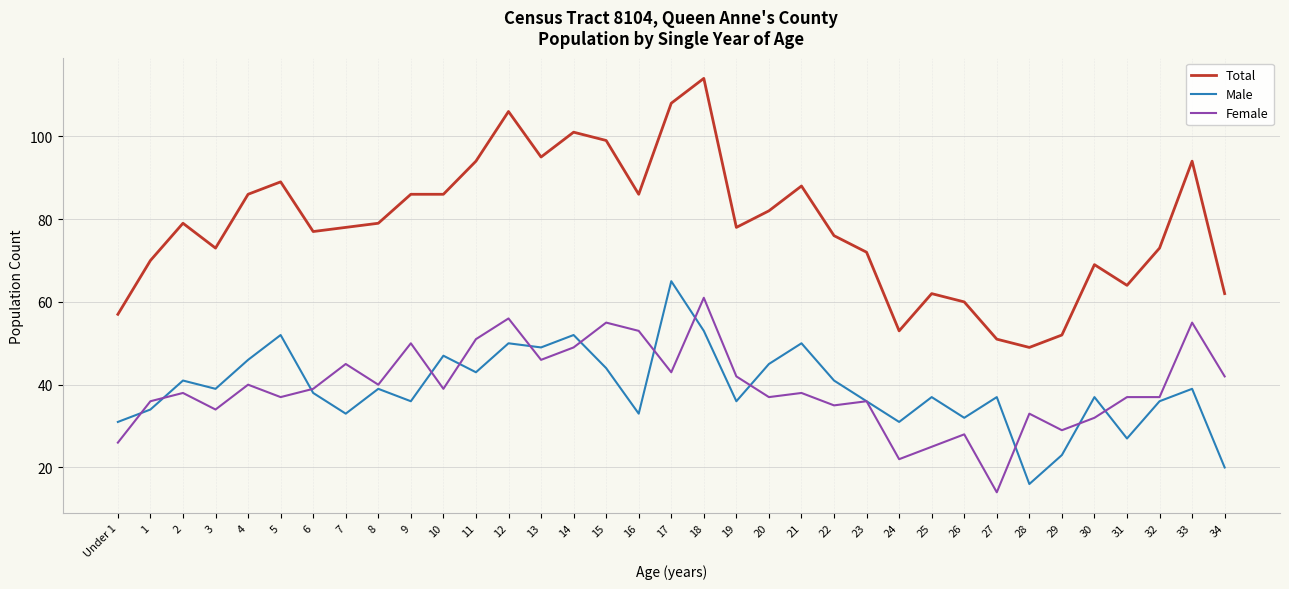

Reading right to left, list all the values displayed in this chart.

Total: 62	94	73	64	69	52	49	51	60	62	53	72	76	88	82	78	114	108	86	99	101	95	106	94	86	86	79	78	77	89	86	73	79	70	57
Male: 20	39	36	27	37	23	16	37	32	37	31	36	41	50	45	36	53	65	33	44	52	49	50	43	47	36	39	33	38	52	46	39	41	34	31
Female: 42	55	37	37	32	29	33	14	28	25	22	36	35	38	37	42	61	43	53	55	49	46	56	51	39	50	40	45	39	37	40	34	38	36	26